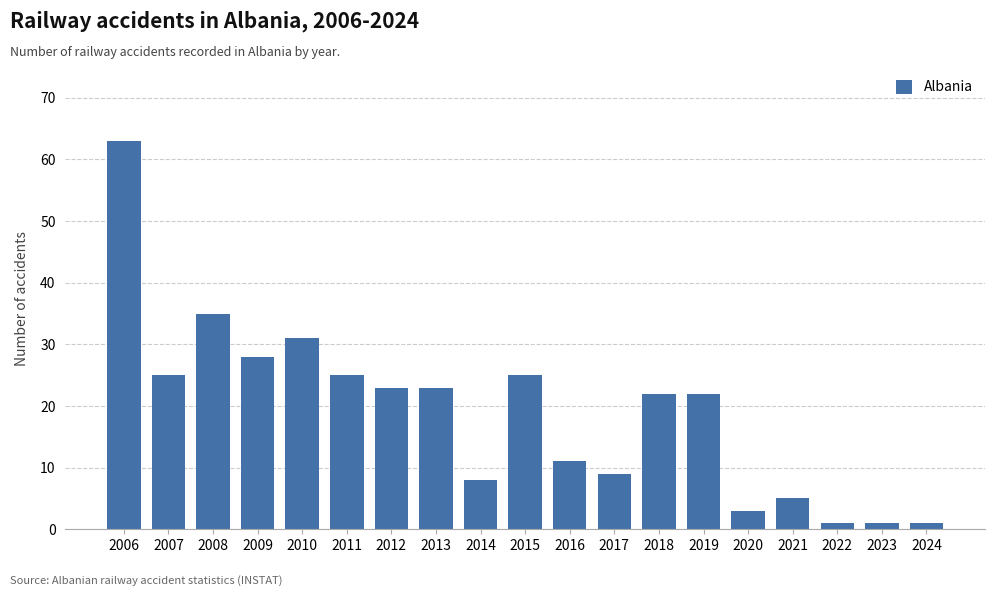

What is the change in value from 2010 to 2017?

-22